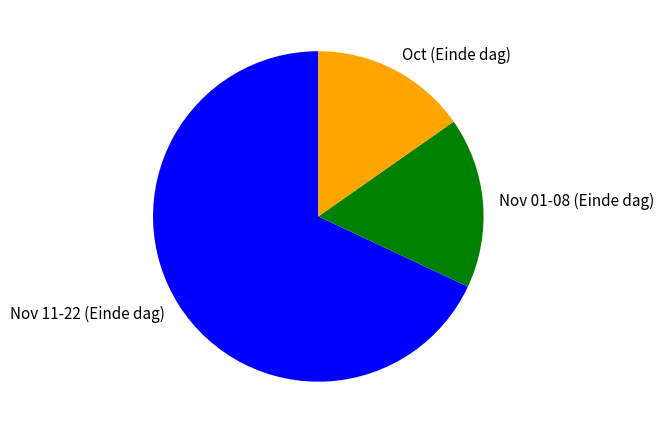

Between Nov 01-08 (Einde dag) and Oct (Einde dag), which is larger?

Nov 01-08 (Einde dag)